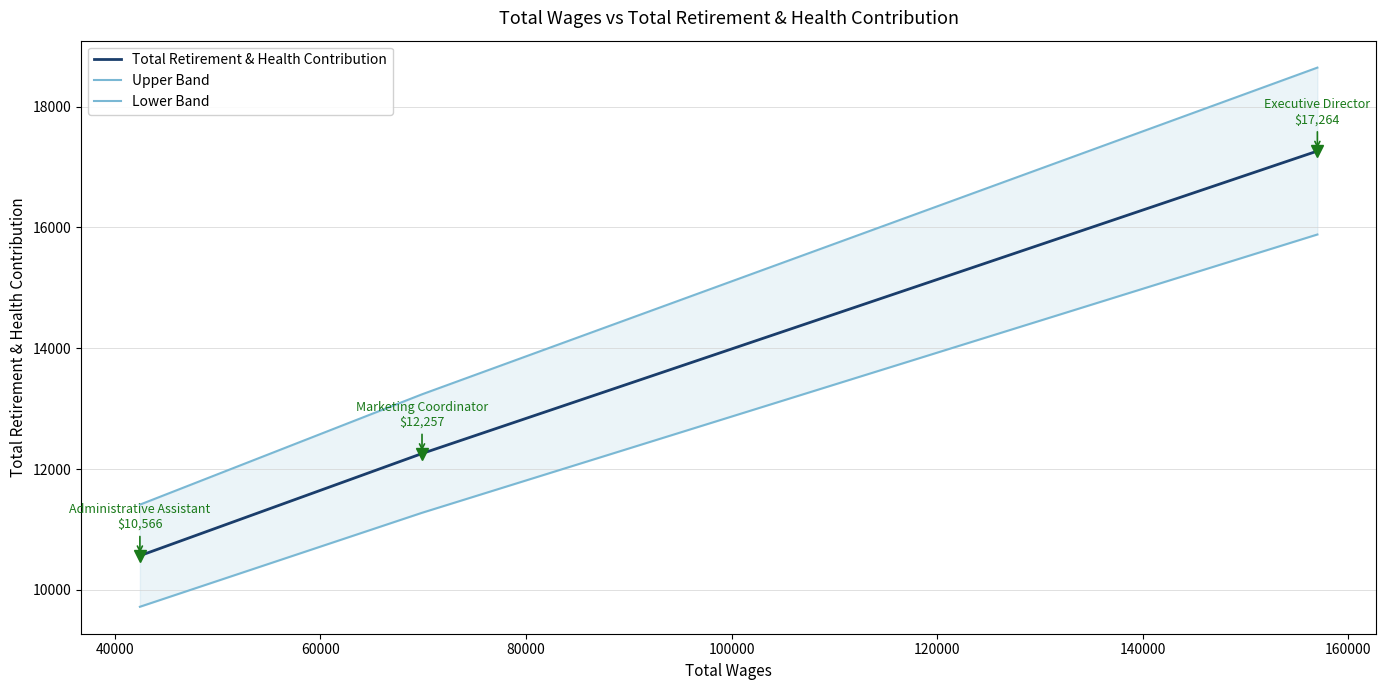

Which series has the largest range (max minus min)?

Upper Band